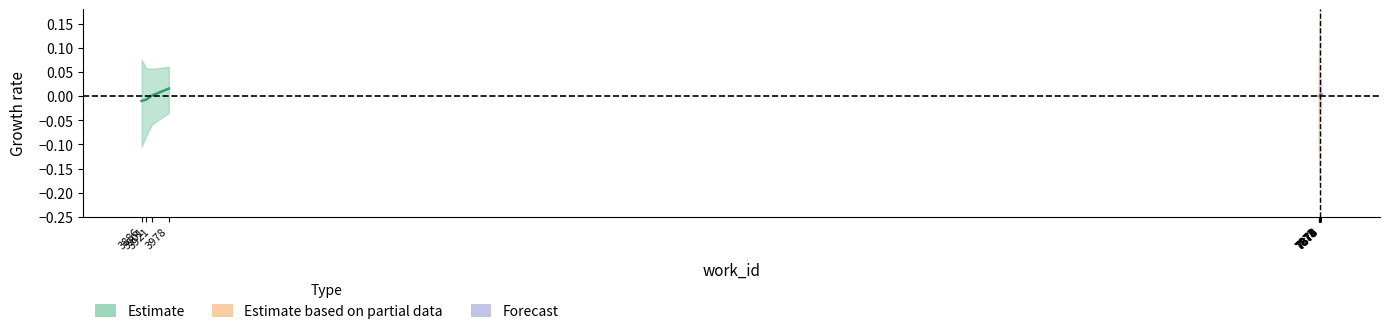

The value of Estimate based on partial data at 7873 is -0.0. True or false?

True